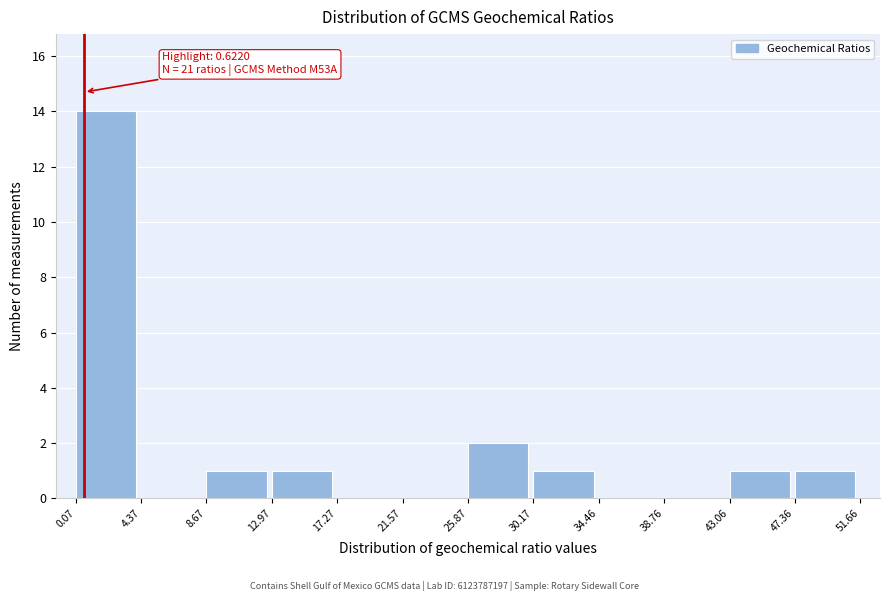

Which range on the x-axis has the tallest bar?

0.07 to 4.37